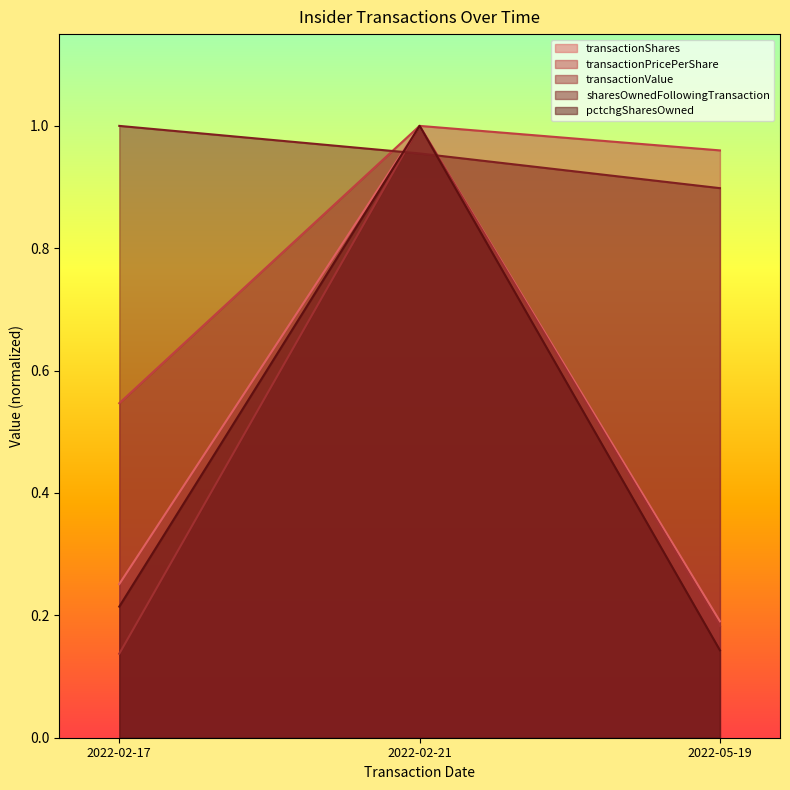

The transactionValue series shows 0.3 at 2022-05-19. True or false?

False